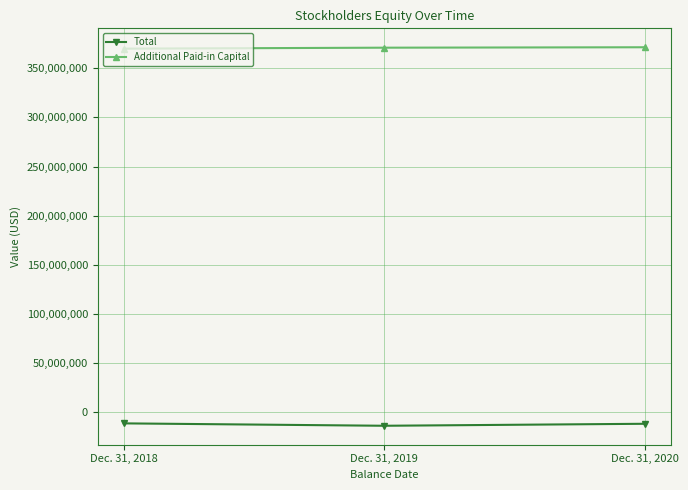

How many Additional Paid-in Capital values are between 369924426 and 371341120?

3